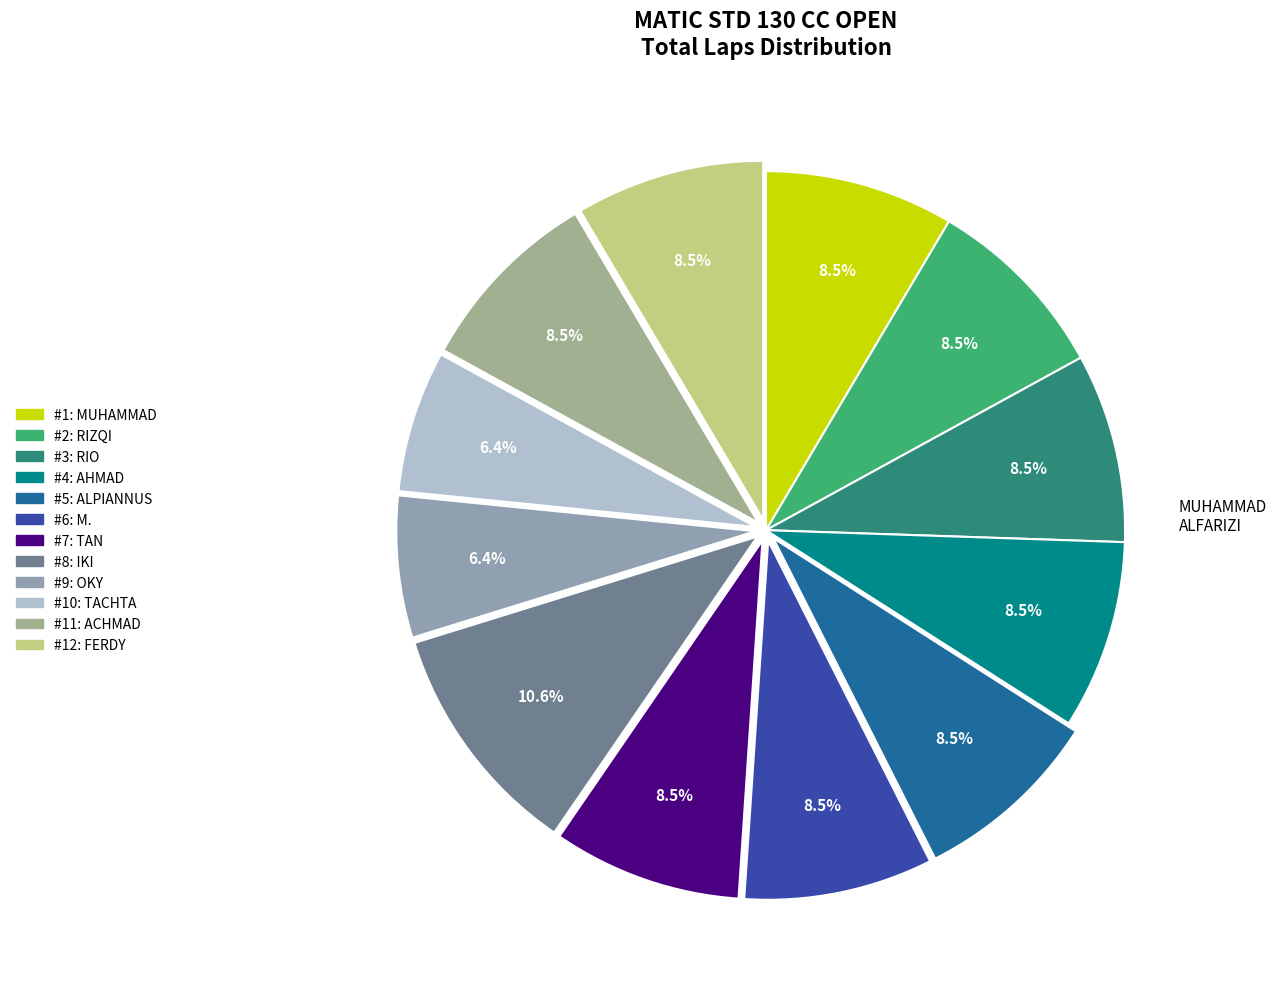

Which category has the smallest portion of the pie?

OKY HARIADI